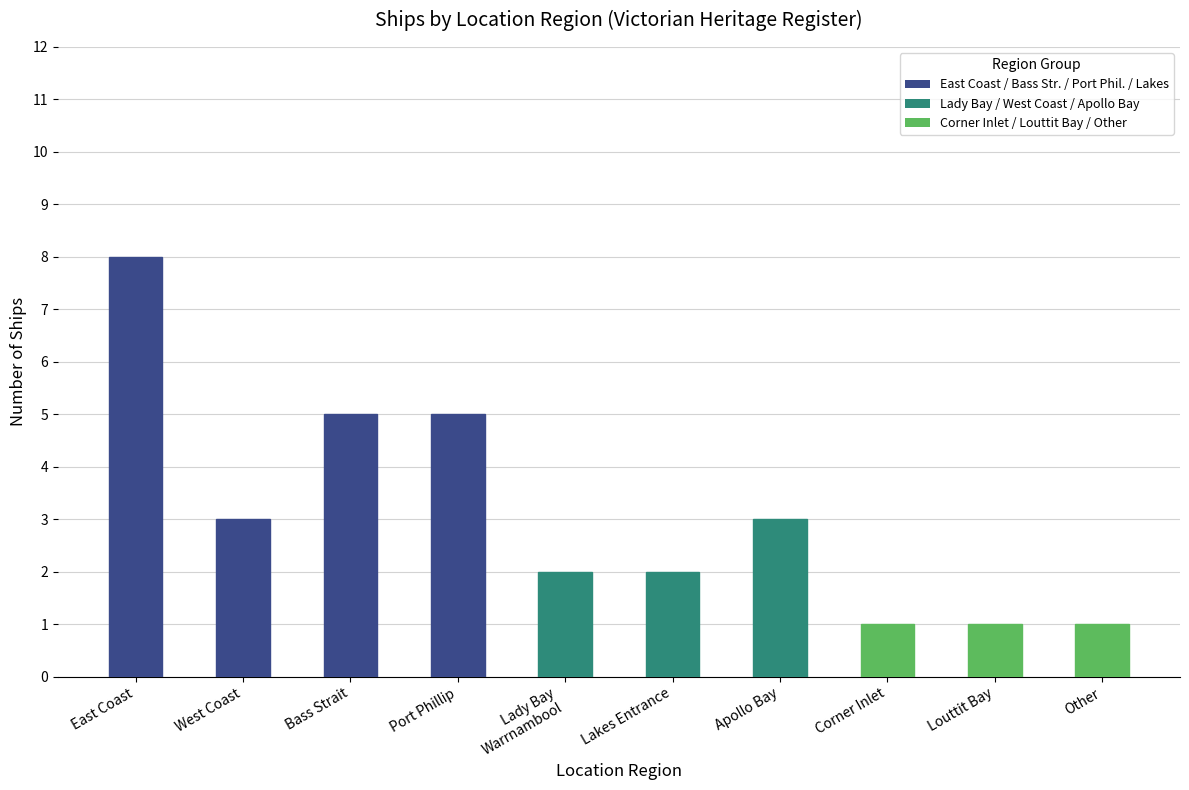

Does the chart contain stacked bars?

No